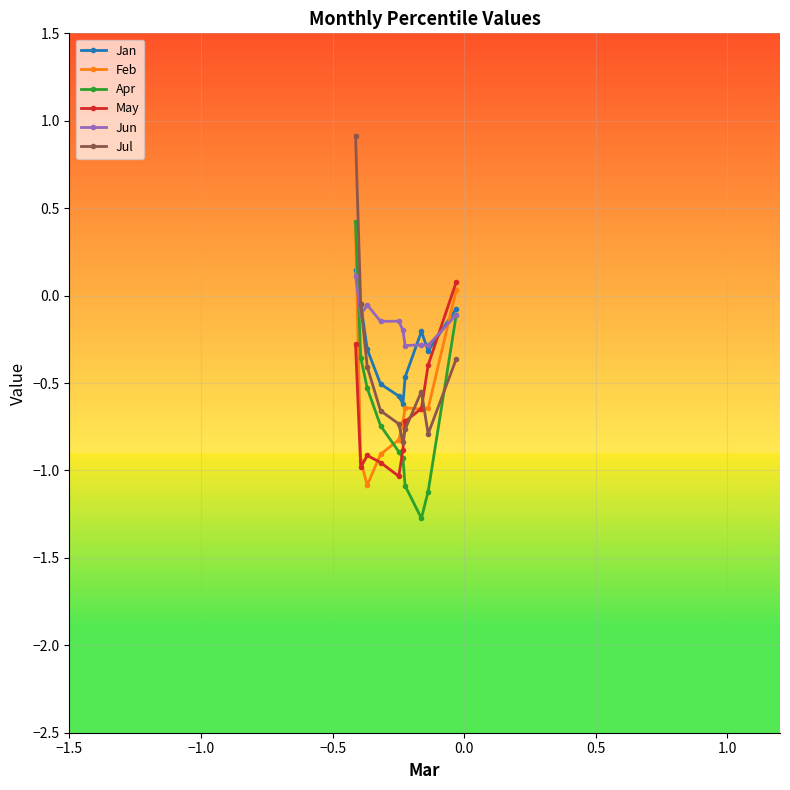

What is the minimum value shown in the chart?

-1.3